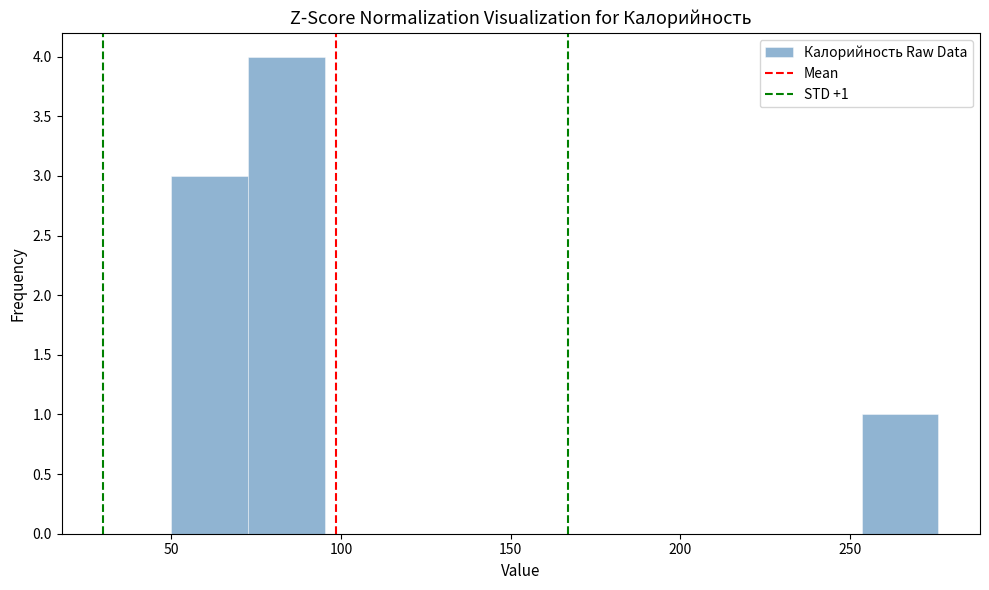

Which range on the x-axis has the tallest bar?

75 to 95